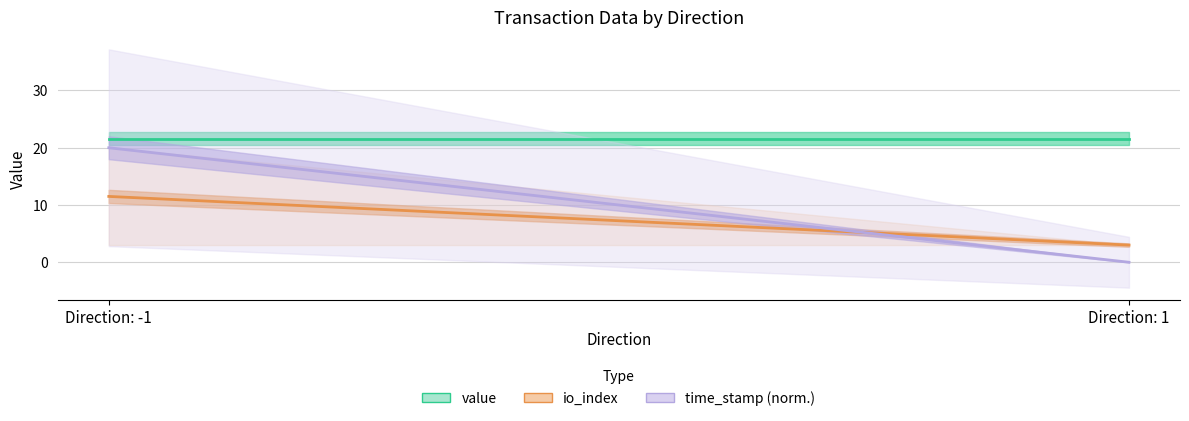

What is the difference between the maximum and minimum values in the time_stamp (norm.) series?

20.0